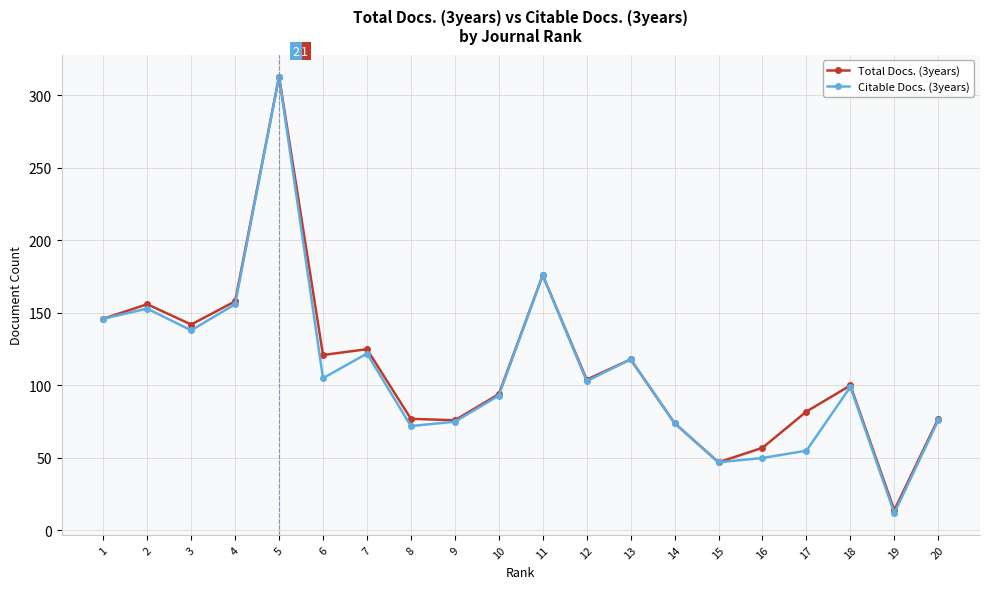

Which series has the widest spread of values?

Citable Docs. (3years)